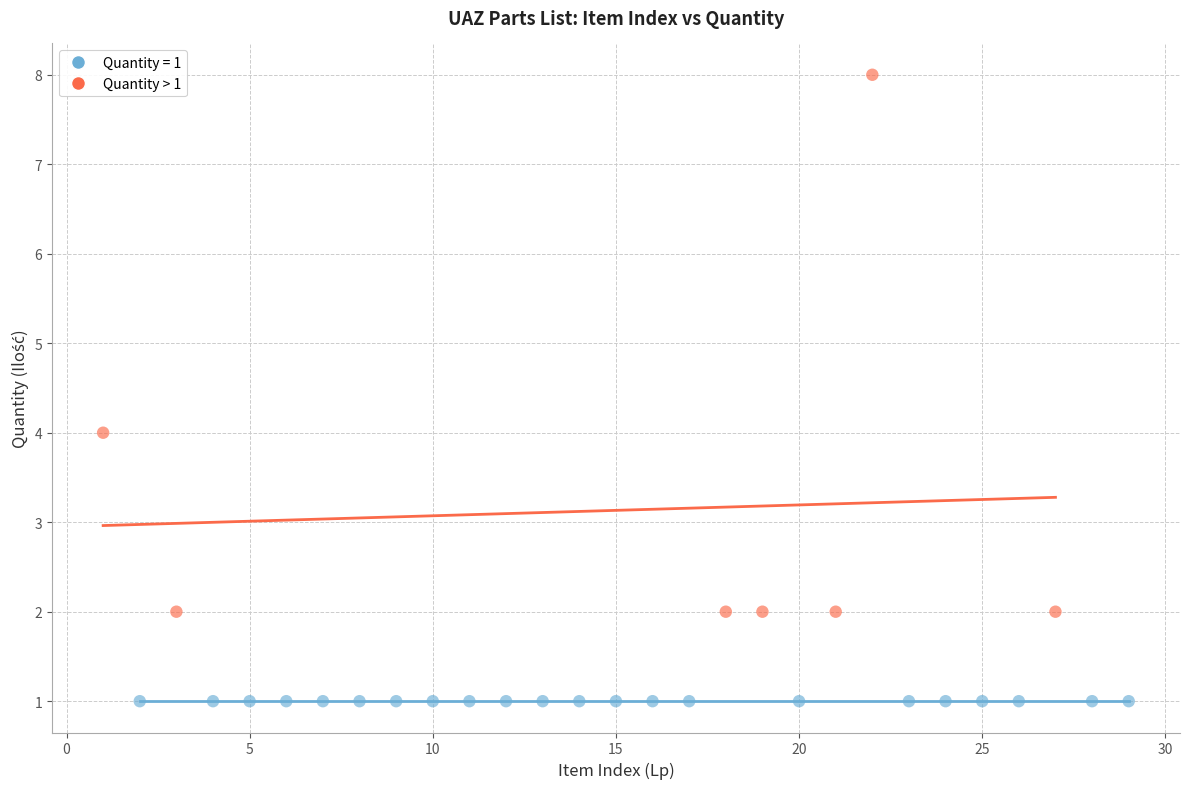

Which series contains the lowest Y value?

Quantity = 1